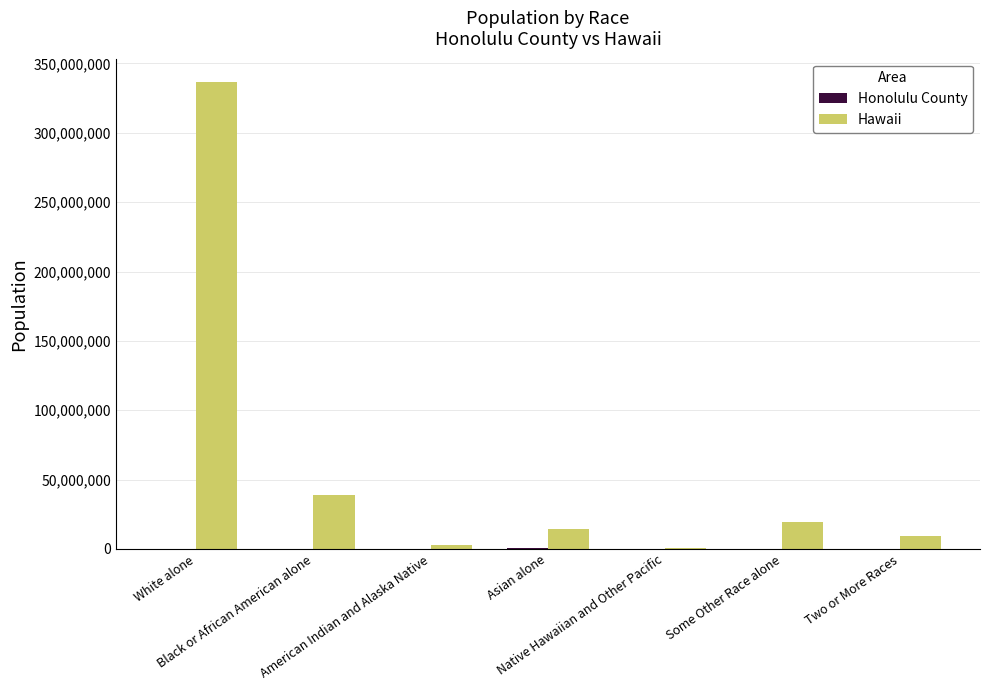

What is the sum of all Hawaii values?

421791496